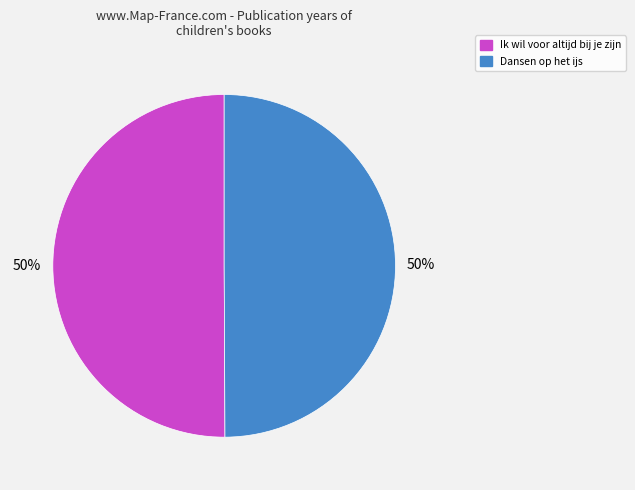

The Ik wil voor altijd bij je zijn slice represents 44% of the pie. True or false?

False